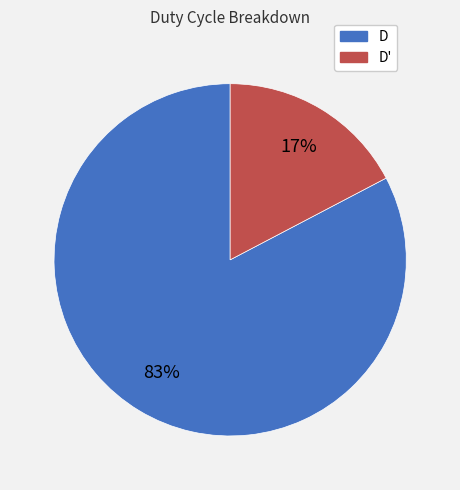

To the nearest percent, what is the average slice percentage?

50%